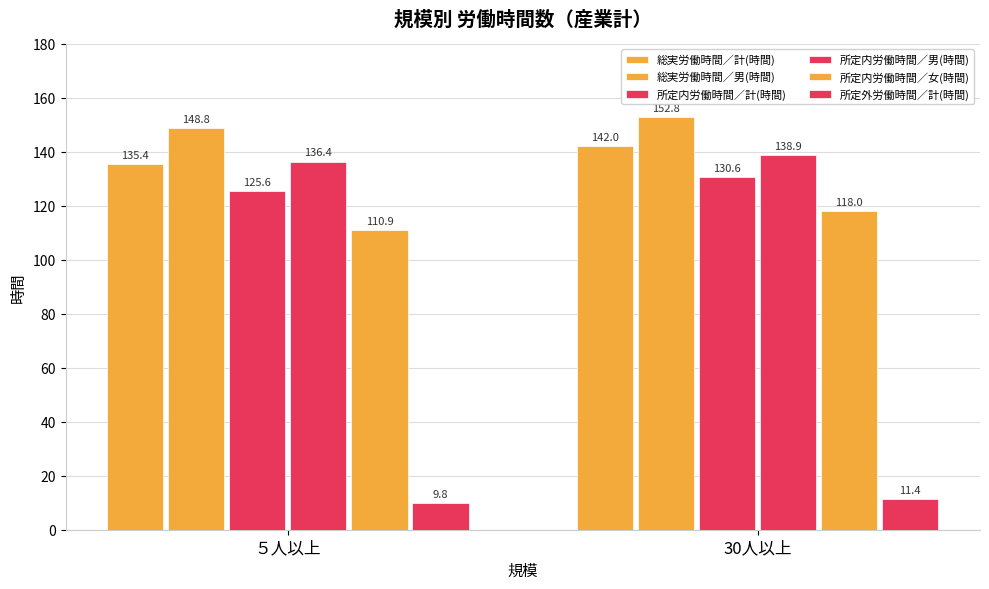

Count the number of categories in the chart.

2